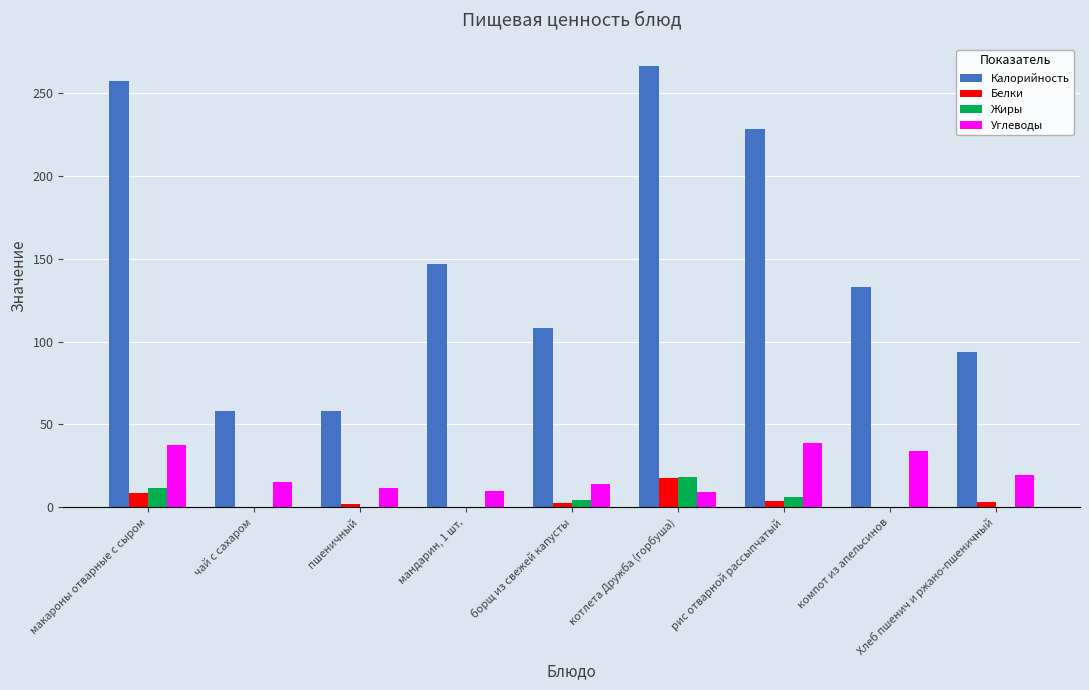

Is the value of Жиры at макароны отварные с сыром greater than the value of Белки at чай с сахаром?

Yes